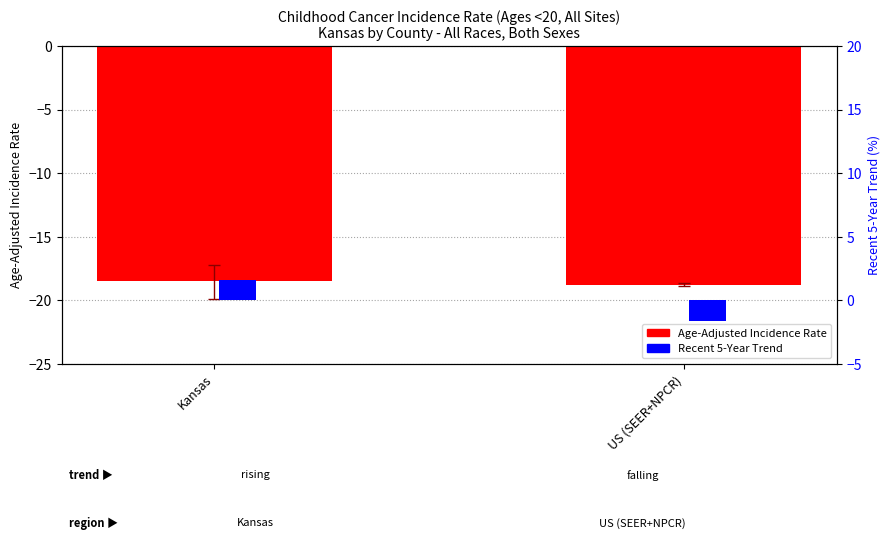

What is the sum of all Age-Adjusted Incidence Rate values?

-37.3